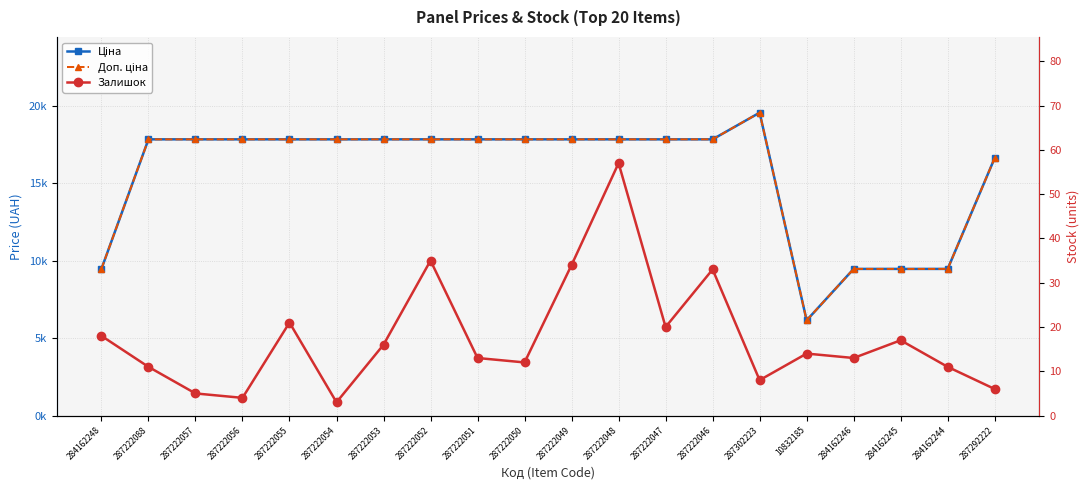

What is the label of the 11th point from the right?

287222050